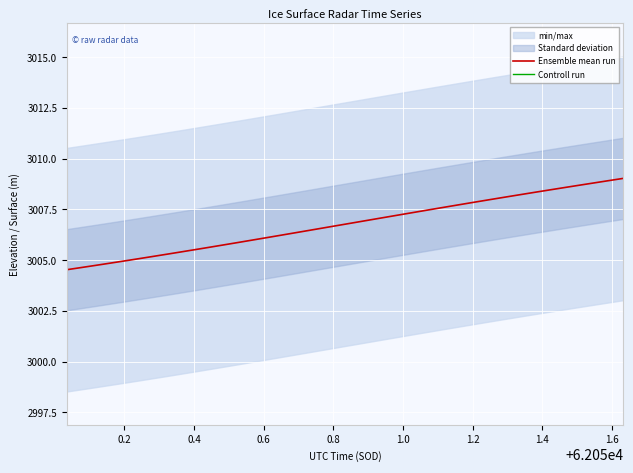

What is the maximum value for Ensemble mean run?

3009.0